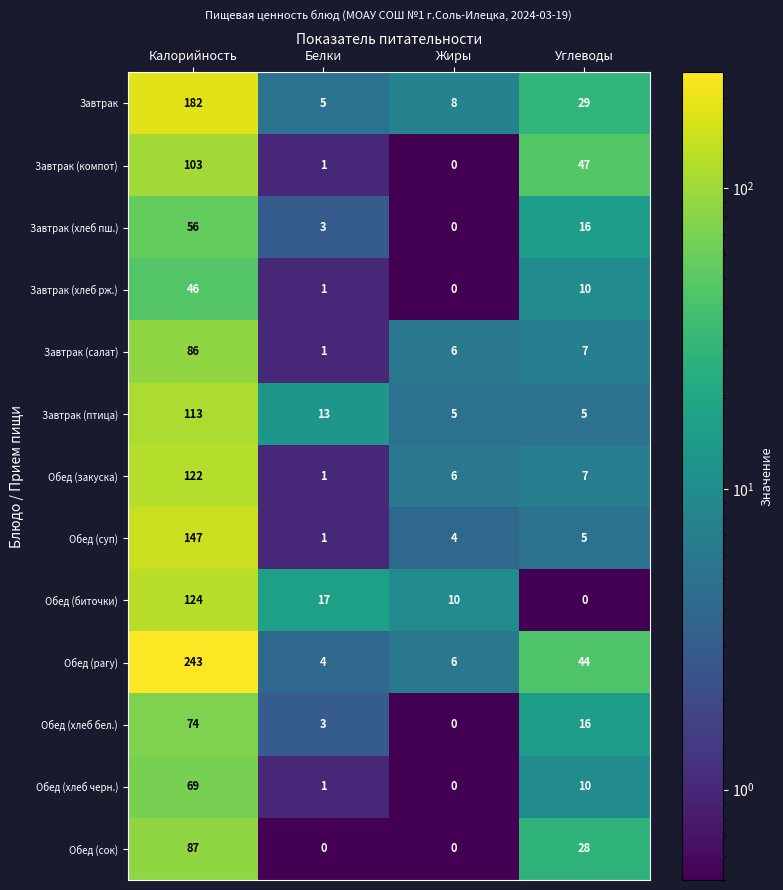

The Завтрак series shows 324 at Калорийность. True or false?

False